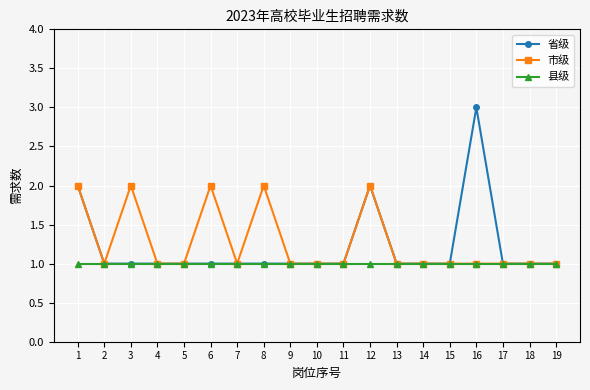

At which category does 市级 reach its first local peak?

3